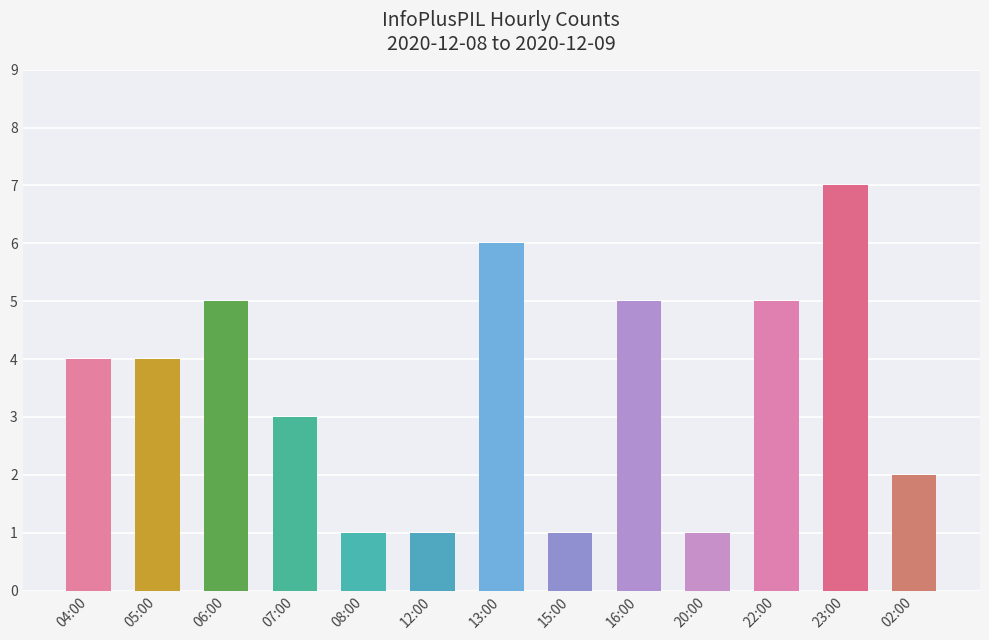

What is the greatest value displayed?

7